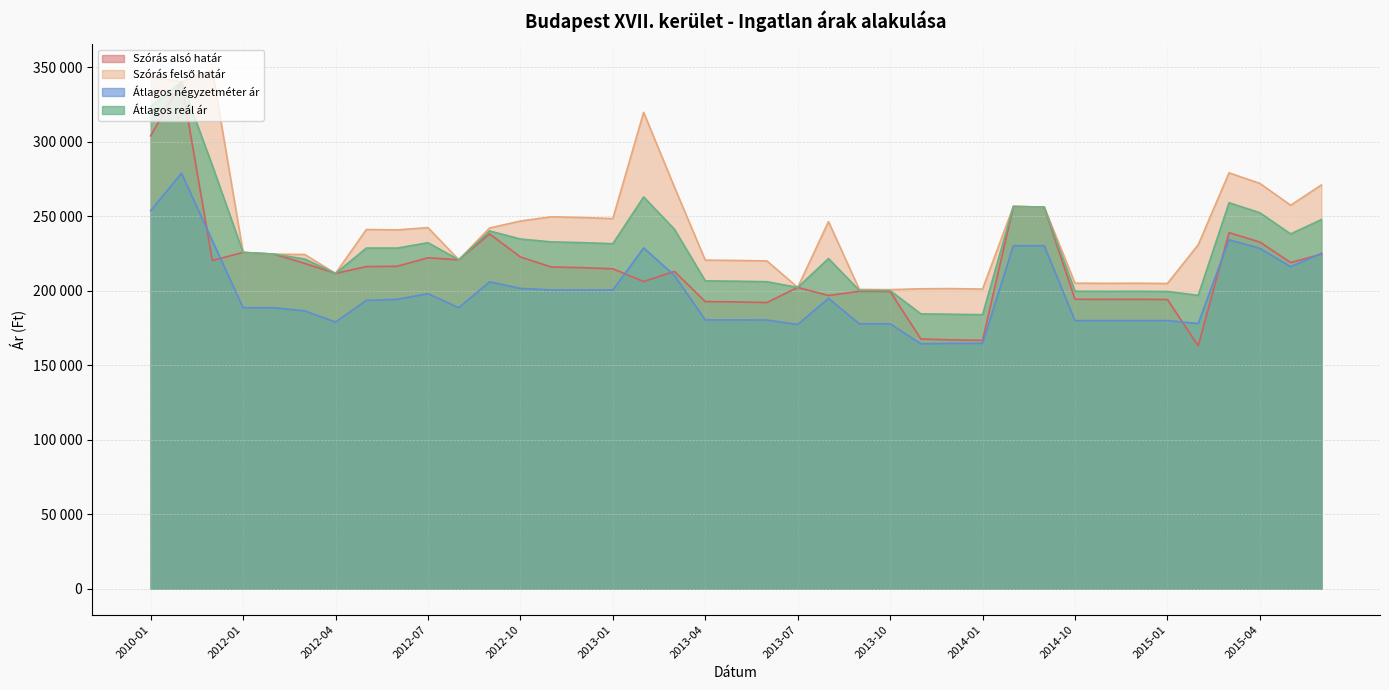

True or false: Szórás alsó határ and Átlagos reál ár cross at least once.

False